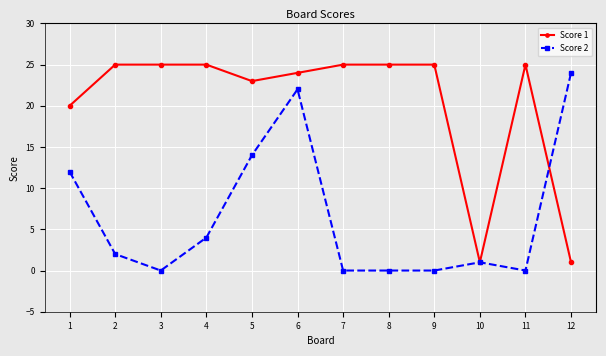

List the series in order of their overall mean, highest first.

Score 1, Score 2